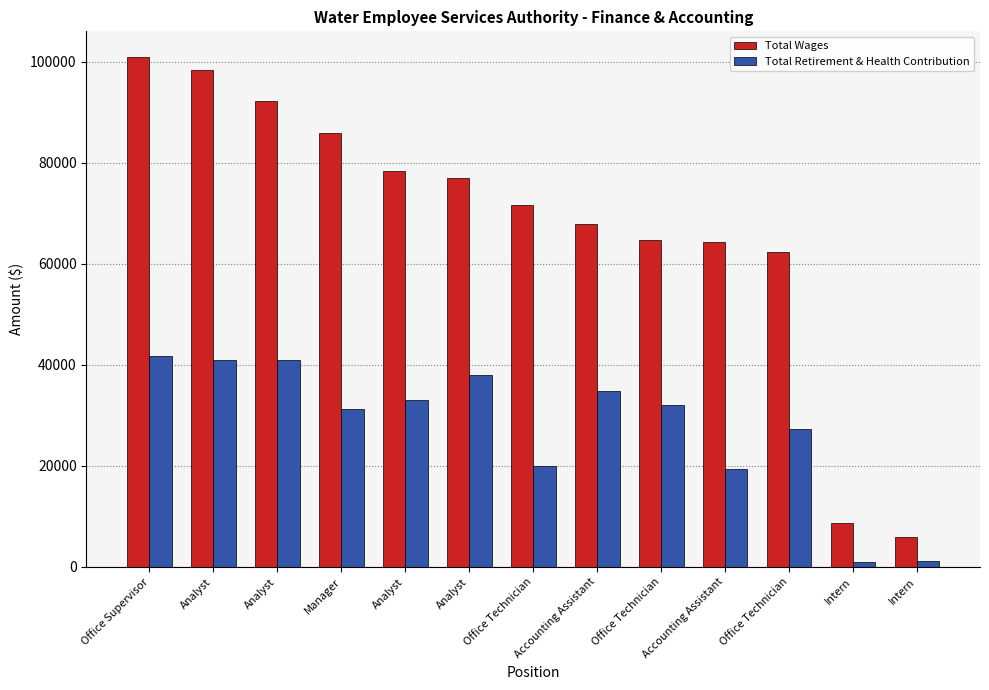

What is the minimum value shown in the chart?

1065